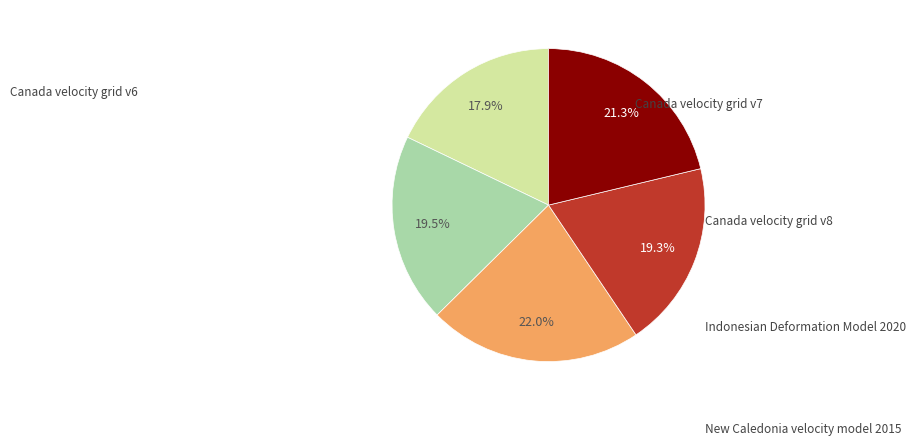

Does any single category account for the majority?

No